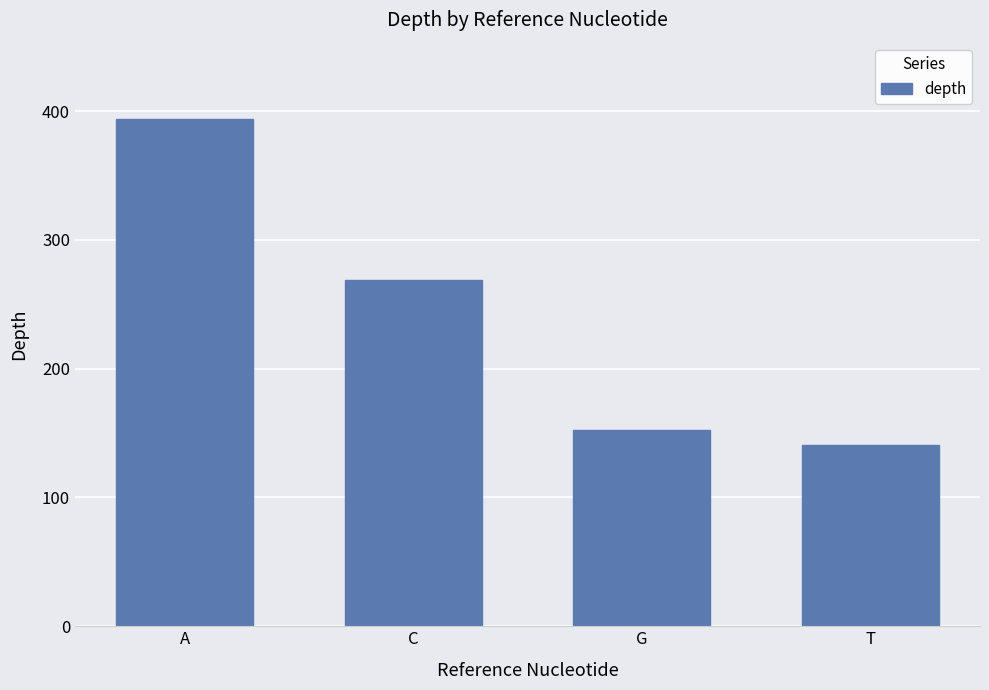

Reading left to right, transcribe all the data shown in this chart.

394	269	152	141